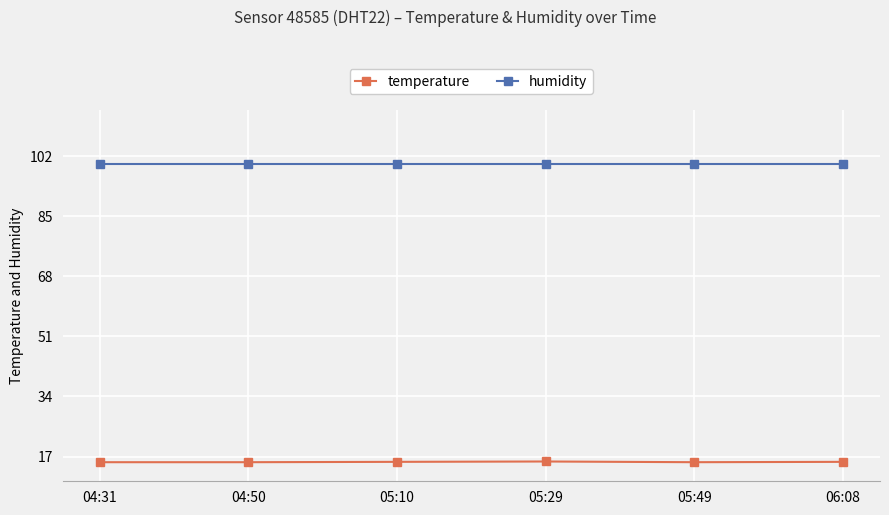

Does the chart display data point markers on the line(s)?

Yes